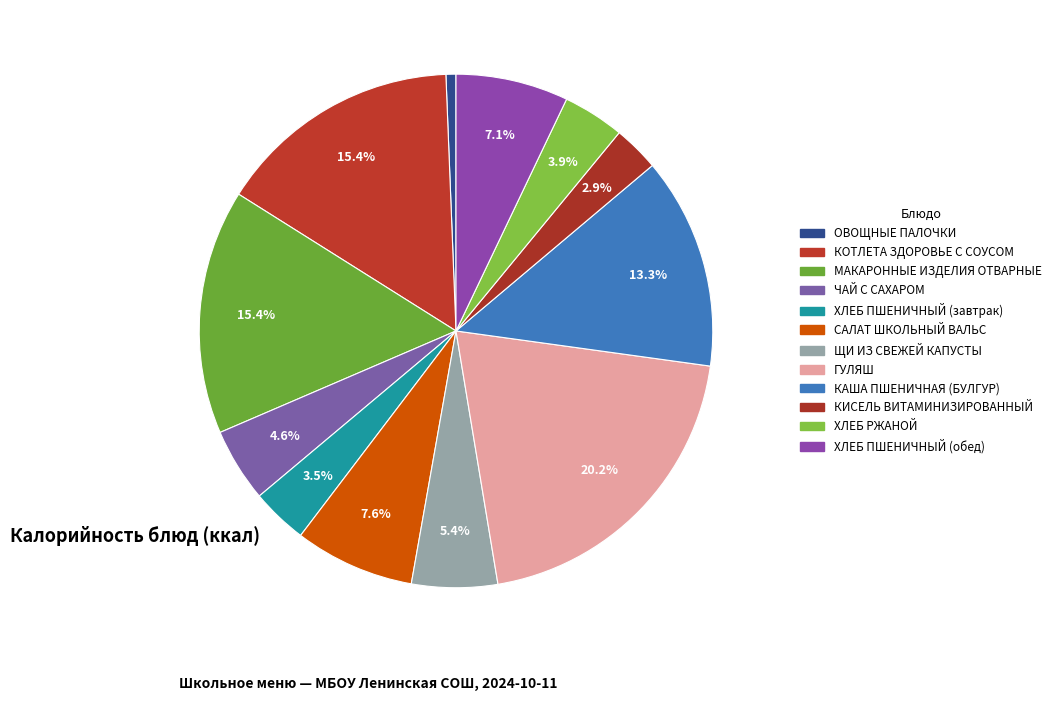

To the nearest percent, what is the difference between the largest and smallest slice percentages?

20%